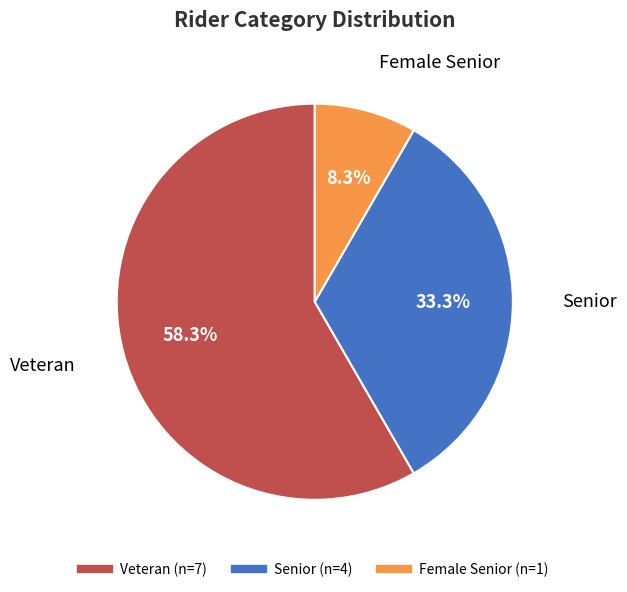

Is there a majority slice in this chart?

Yes